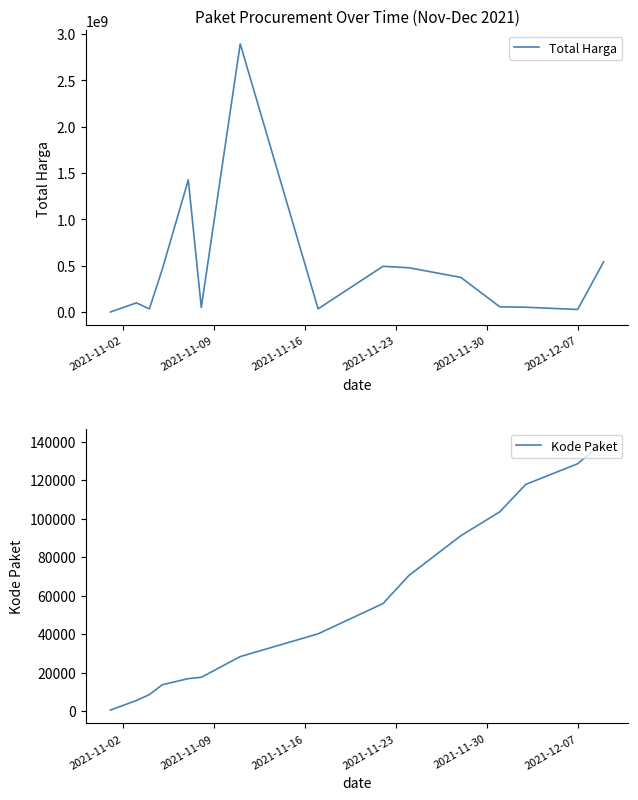

What is the maximum value for Total Harga?

2892122000